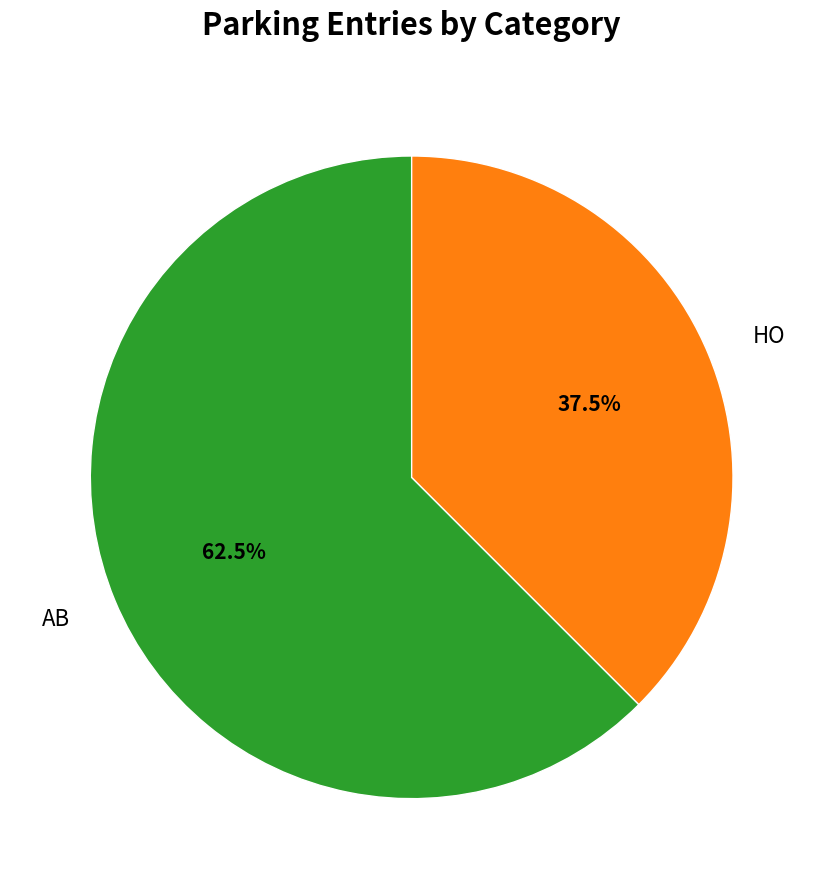

To the nearest percent, what is the average slice percentage?

50%